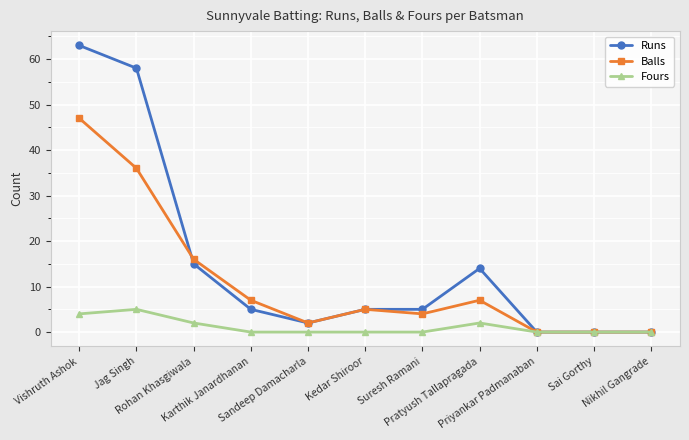

What is the sum of the Runs values at Jag Singh and Karthik Janardhanan?

63